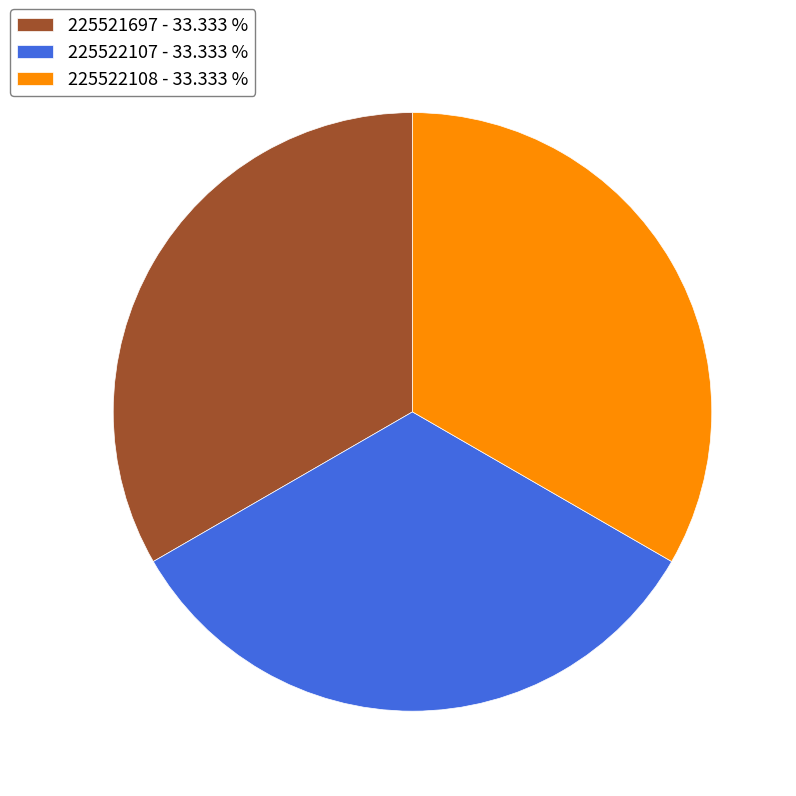

Combined, do 225522107 - 33.333 % and 225521697 - 33.333 % account for over 50%?

Yes